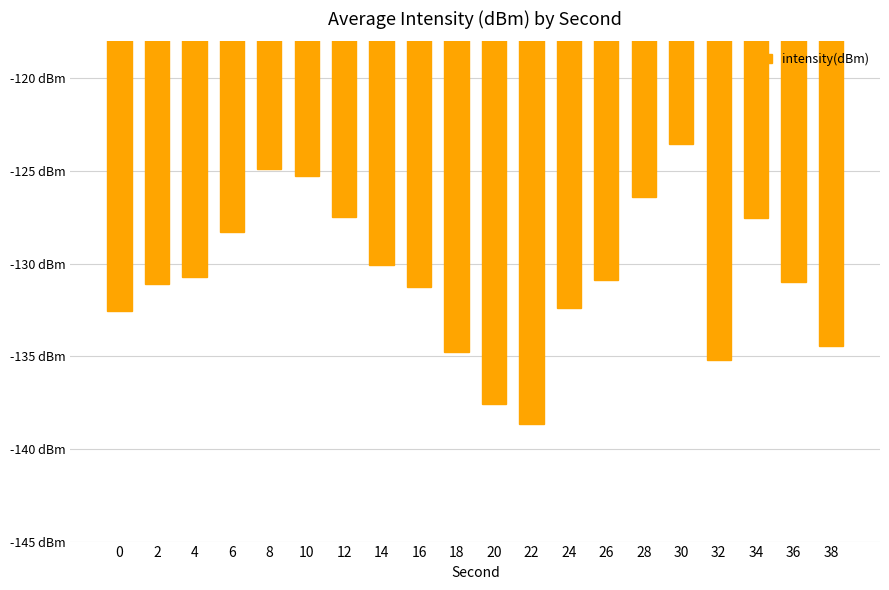

What is the change in value from 0 to 20?

-5.0